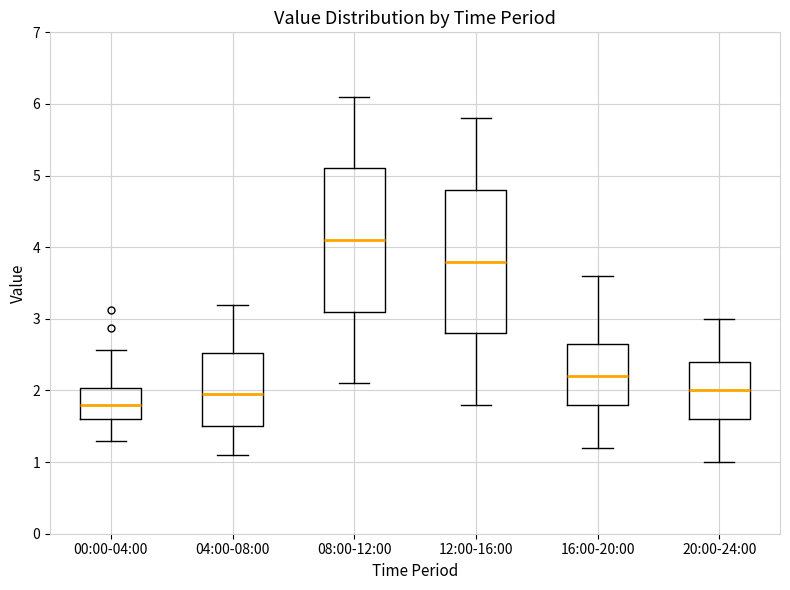

Where does the median line of the box for 04:00-08:00 sit on the y-axis? The values are not printed on the chart, so give them approximately, as read against the axis.

2.0